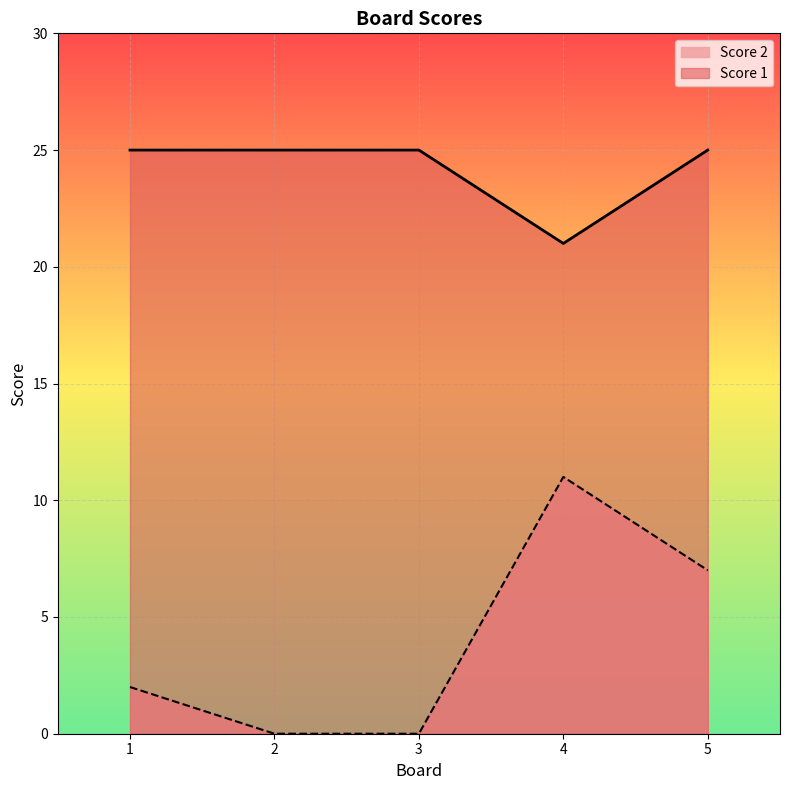

Which has a higher value, 1 or 2?

1